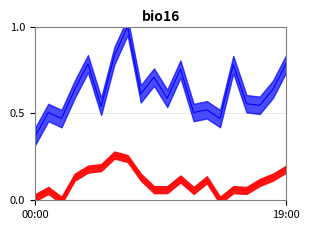

What position from the right is 13:00?

7